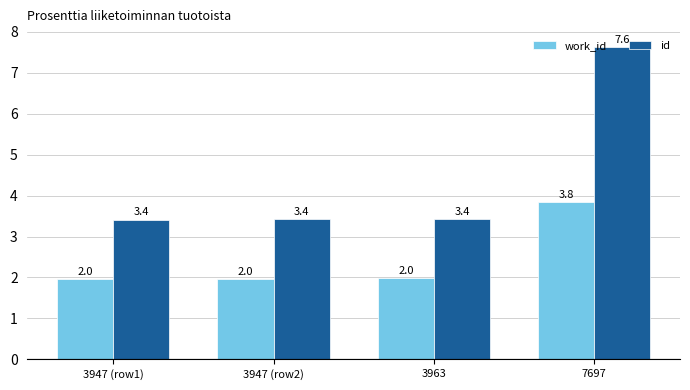

Rank the series at 7697 from lowest to highest value.

work_id, id